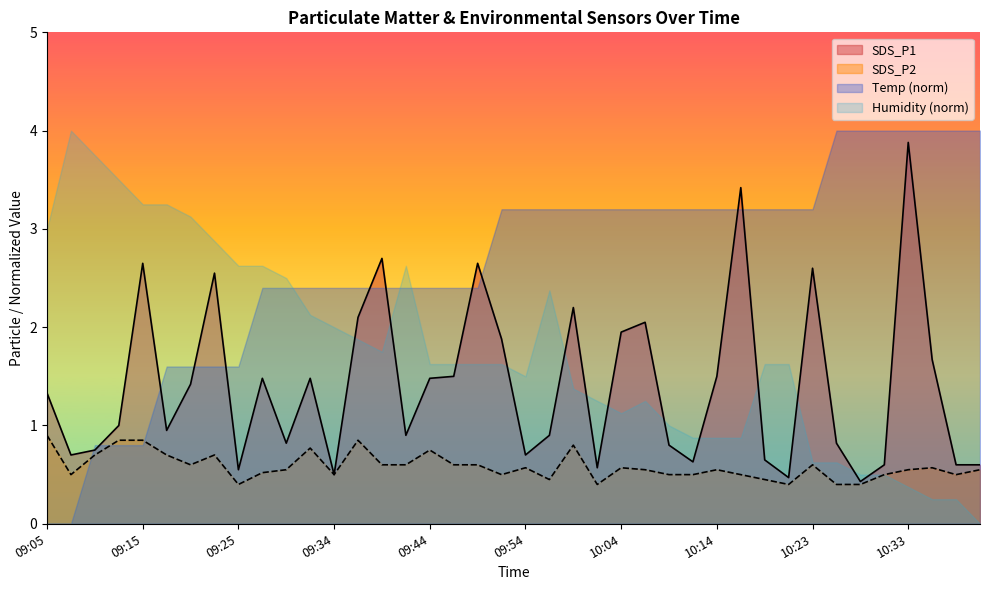

At which category is the sum across all series the highest?

10:33